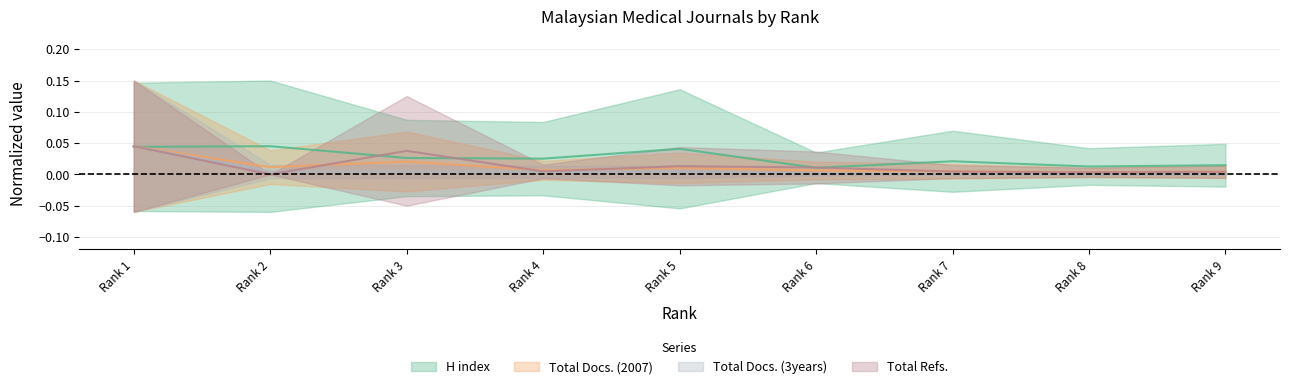

At which category does Total Docs. (3years) reach its first local peak?

Rank 5